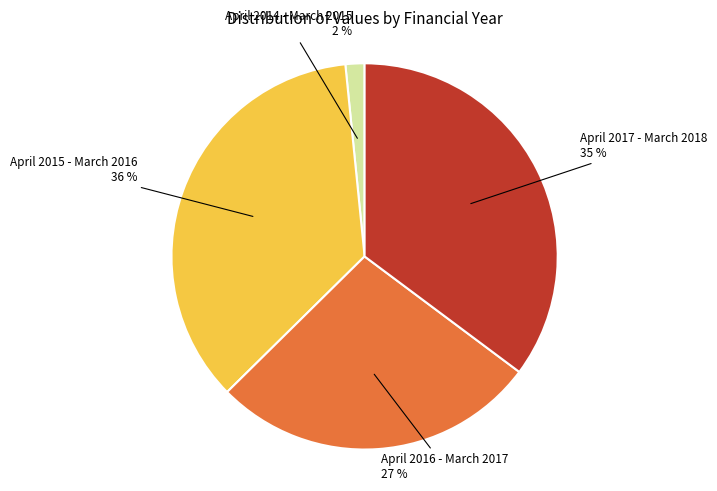

To the nearest percent, what is the average slice percentage?

25%